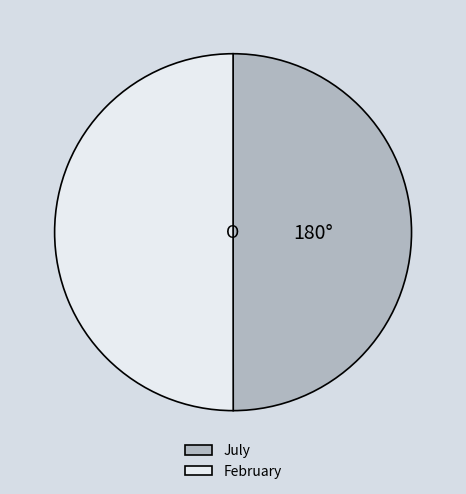

The July slice represents 50% of the pie. True or false?

True